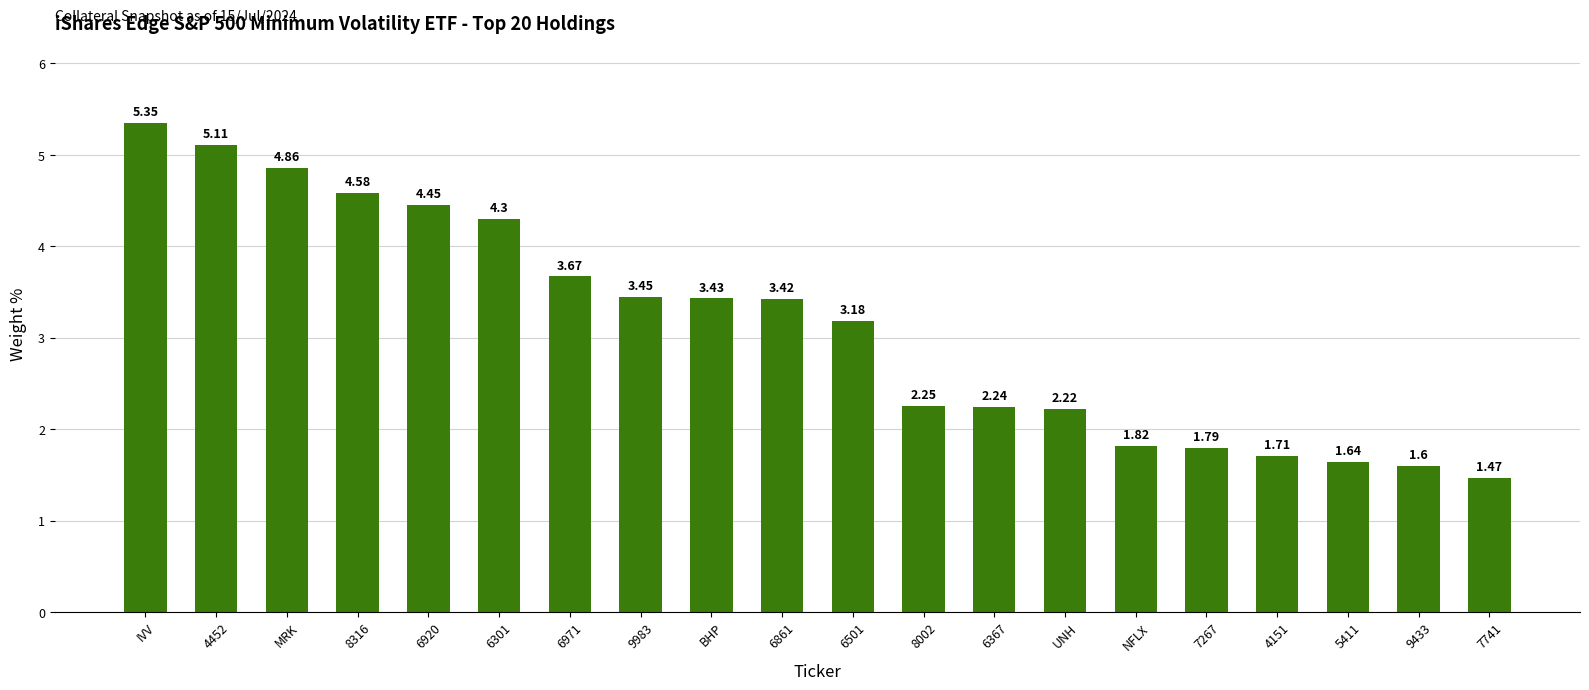

The value at BHP is 5.1. True or false?

False